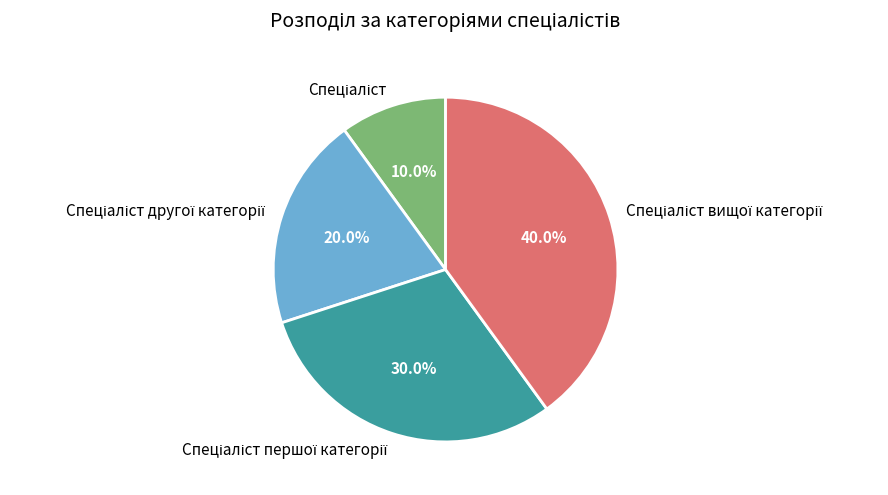

Is there any slice that represents more than half of the pie?

No